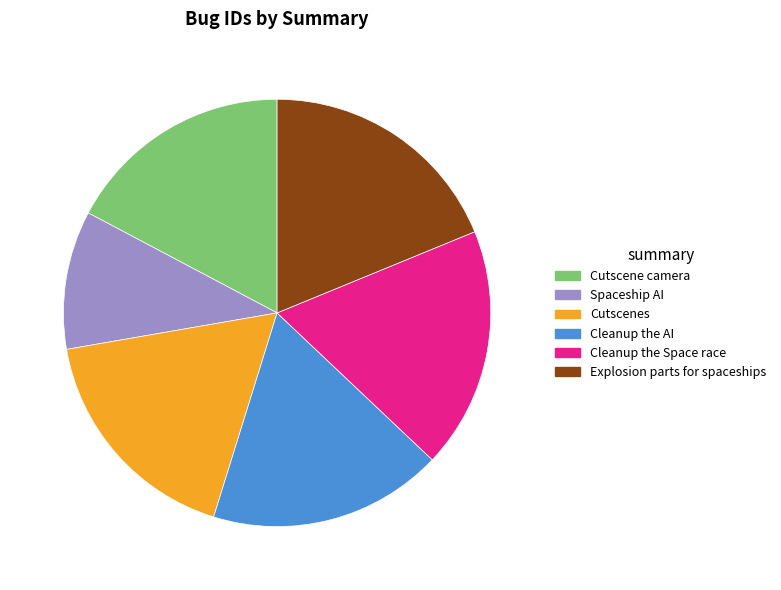

Does Spaceship AI represent more than half of the total?

No